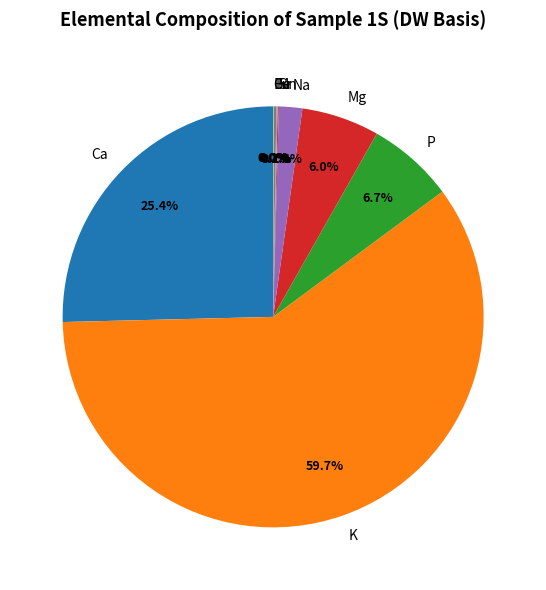

What is the largest slice in the pie chart?

K